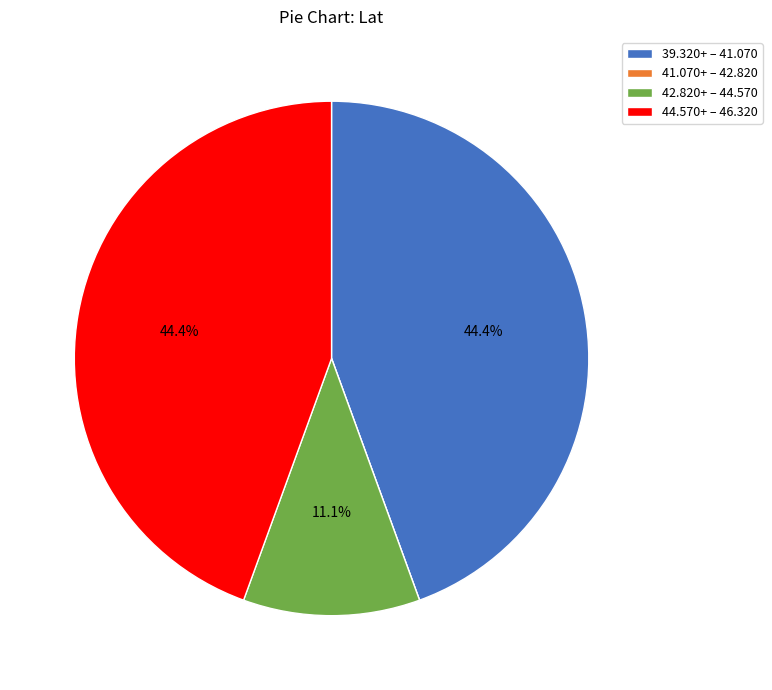

What percentage is NOT represented by 44.570+ – 46.320?

55.6%